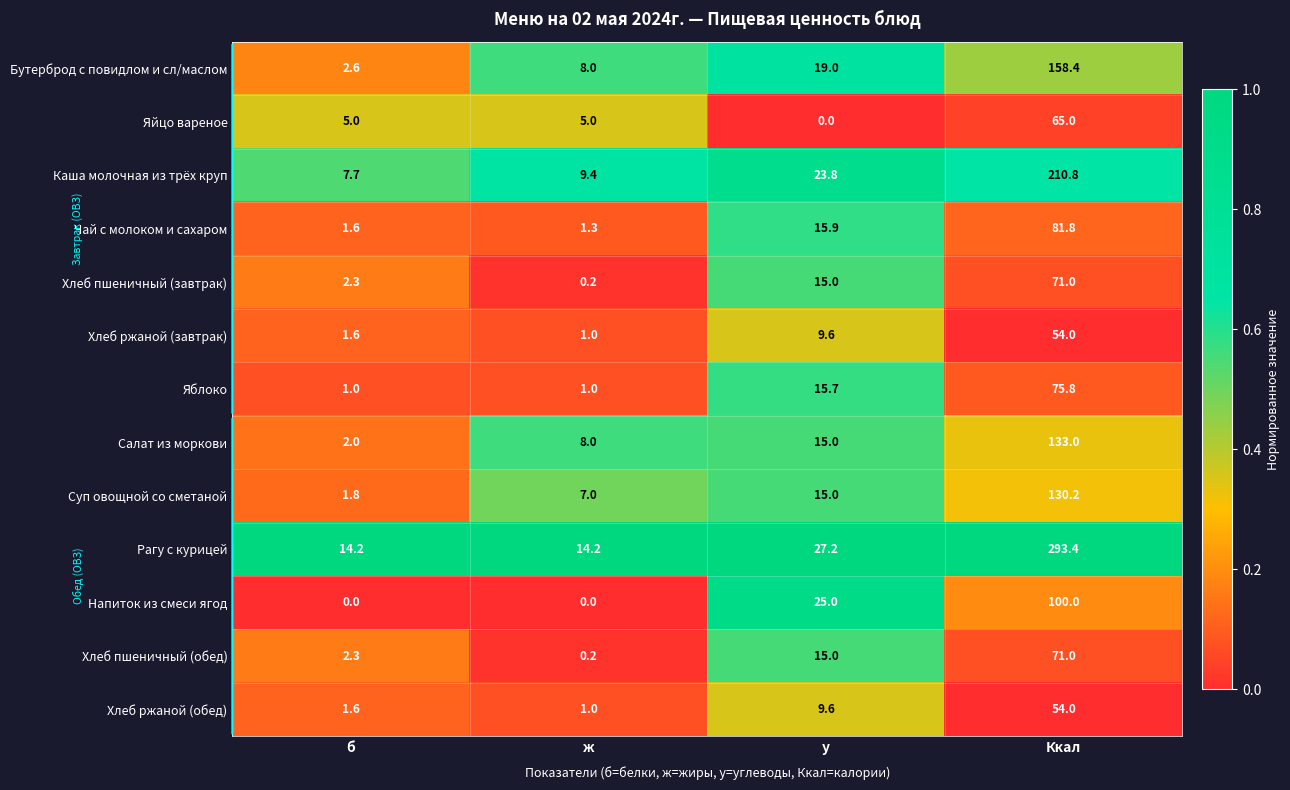

Which category has the lowest value in the Хлеб пшеничный (завтрак) series?

ж